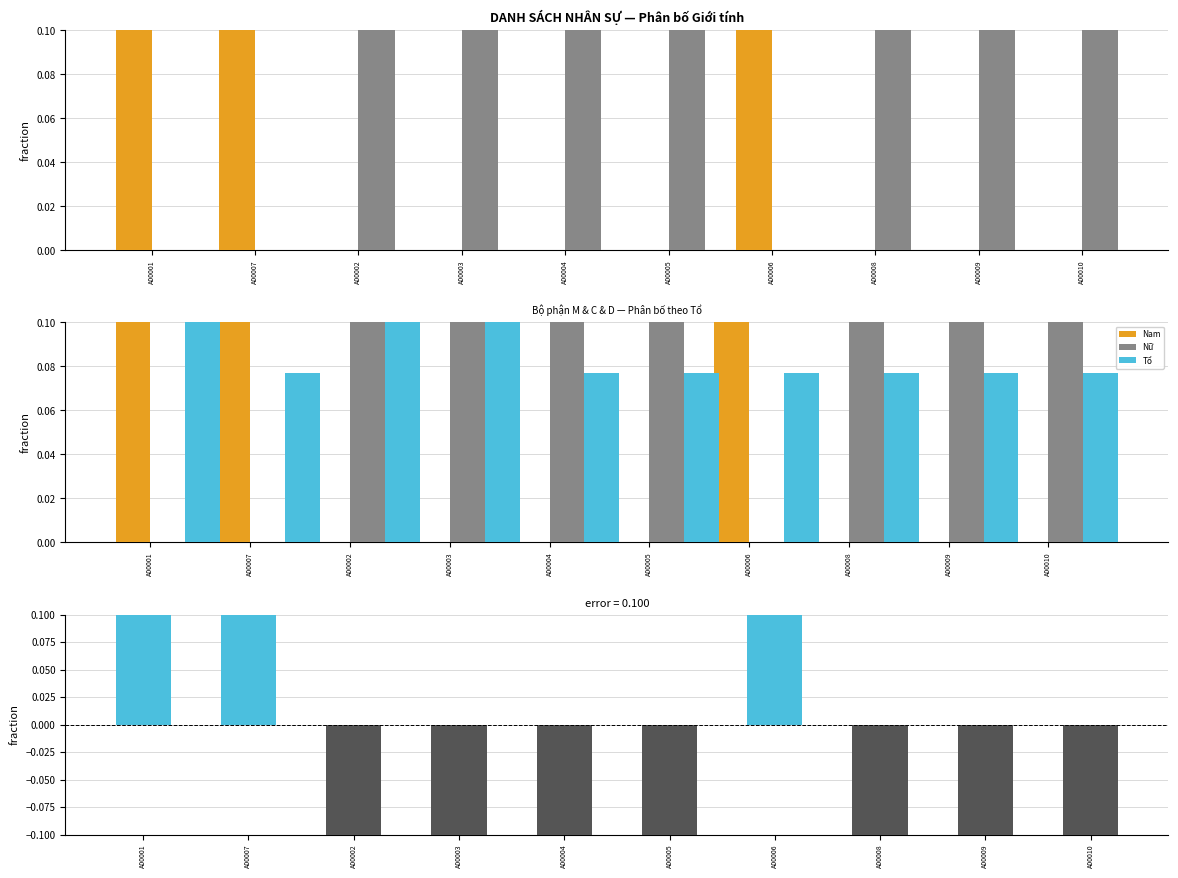

At which label does Nam reach its minimum?

A00002